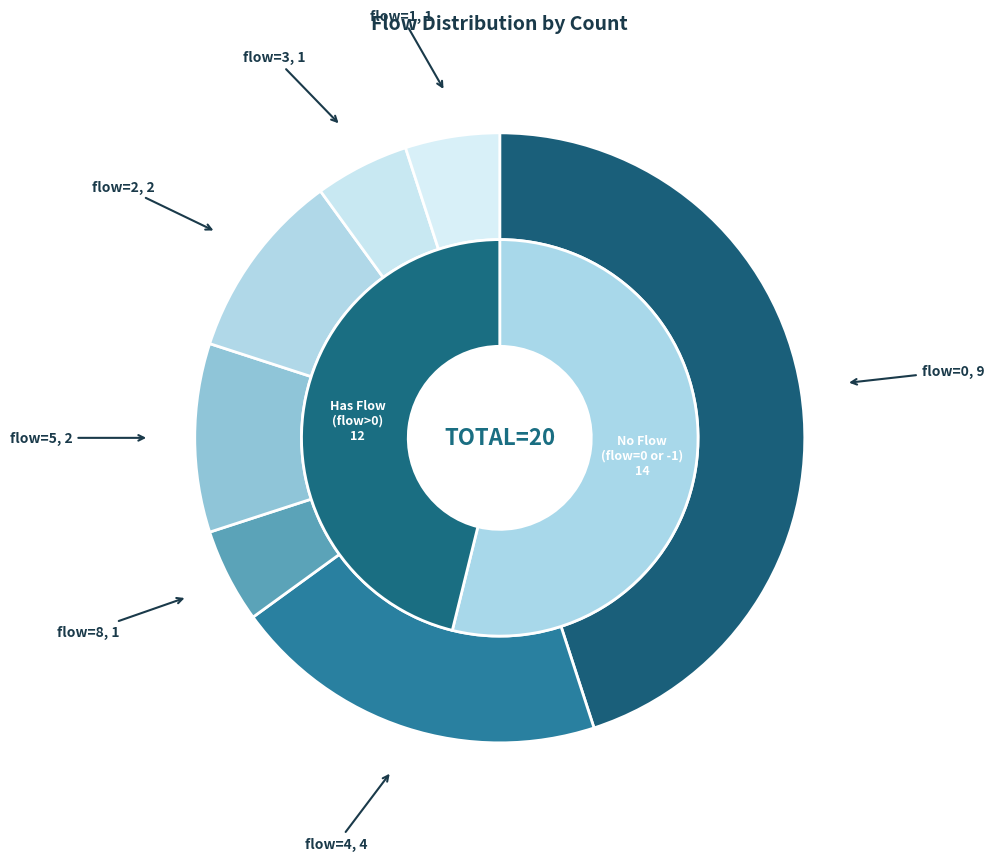

Does 8 account for over 50% of the chart?

No